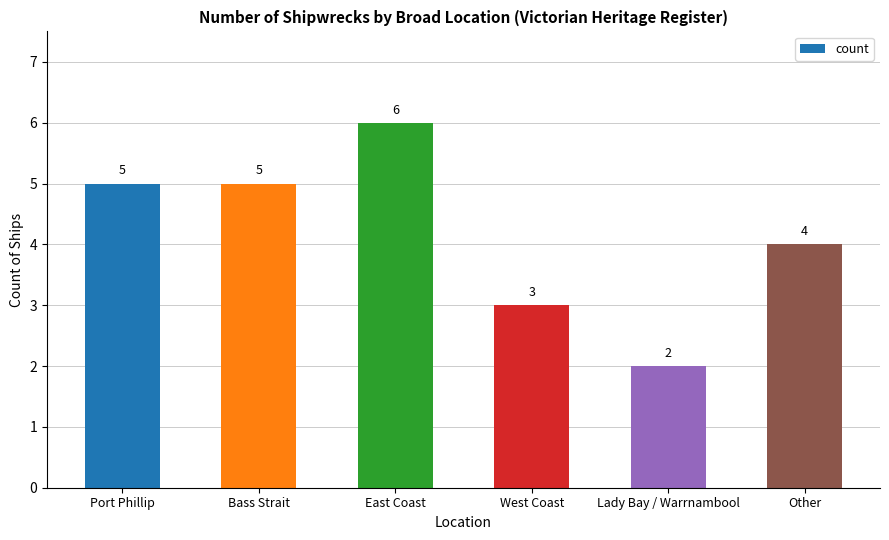

Which category has the lowest value across all series?

Lady Bay / Warrnambool